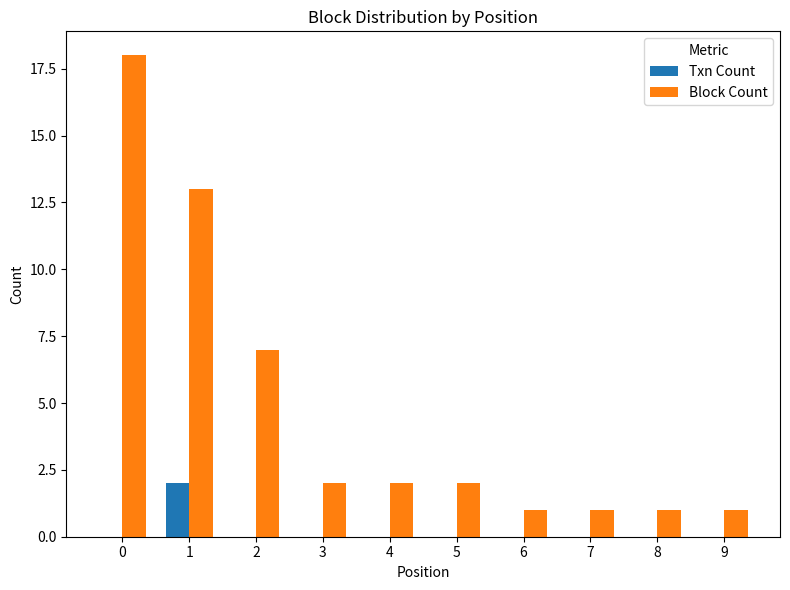

Reading right to left, extract all data points from this chart.

Txn Count: 0	0	0	0	0	0	0	0	2	0
Block Count: 1	1	1	1	2	2	2	7	13	18